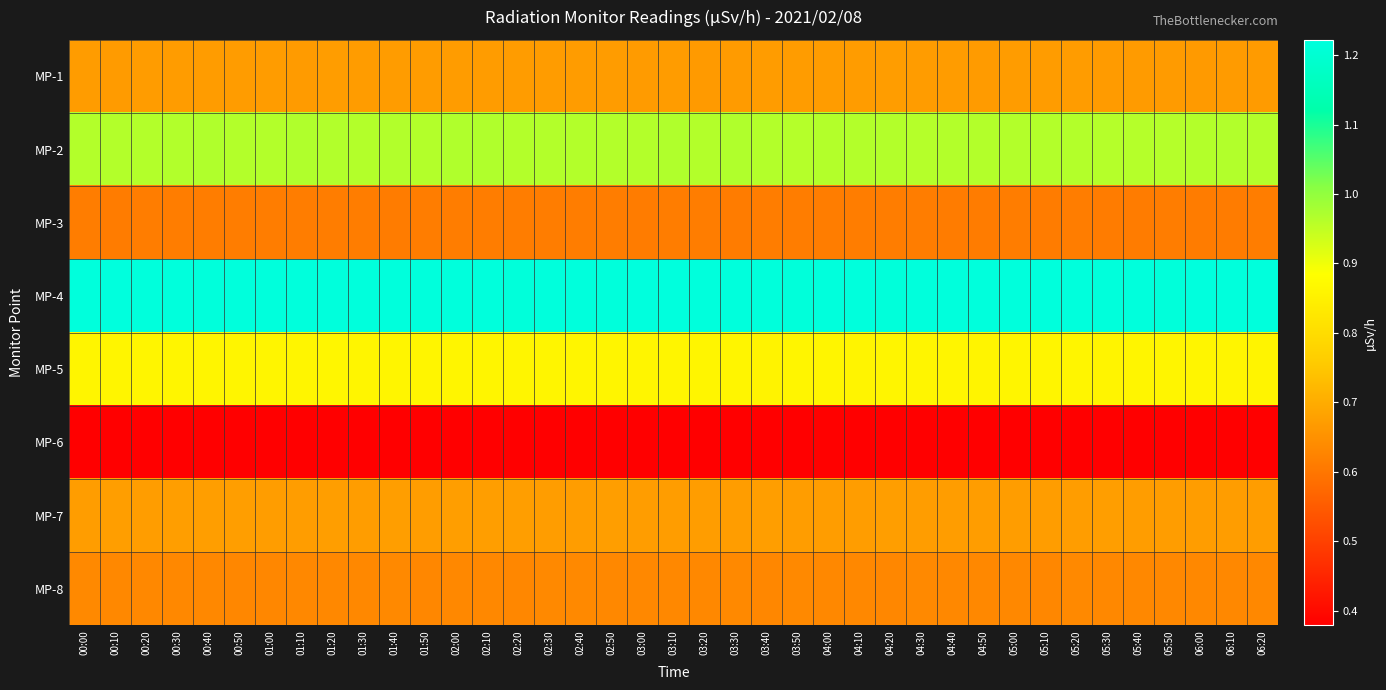

How many series are shown in this chart?

8